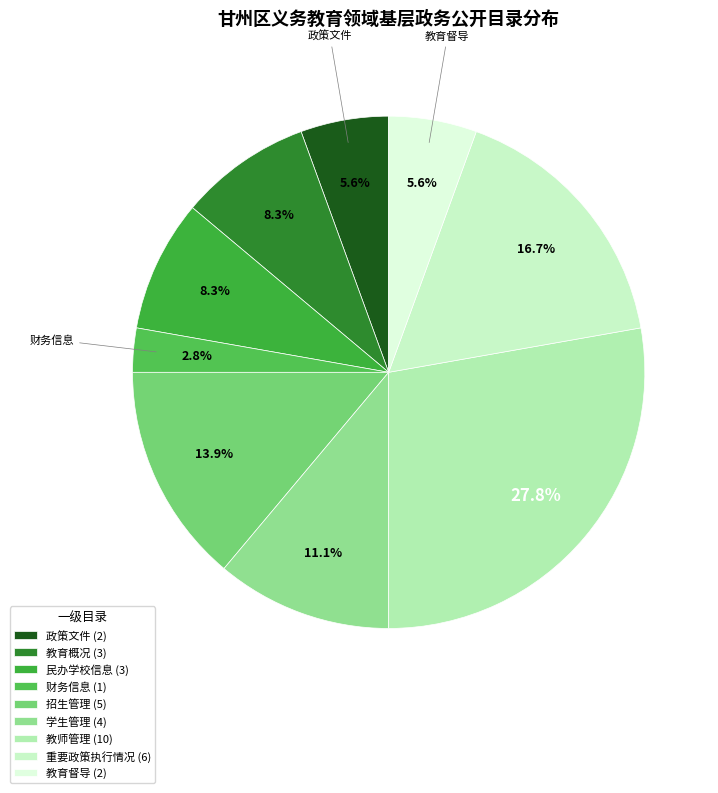

To the nearest percent, what is the difference between the 教育督导 and 教育概况 slice percentages?

3%